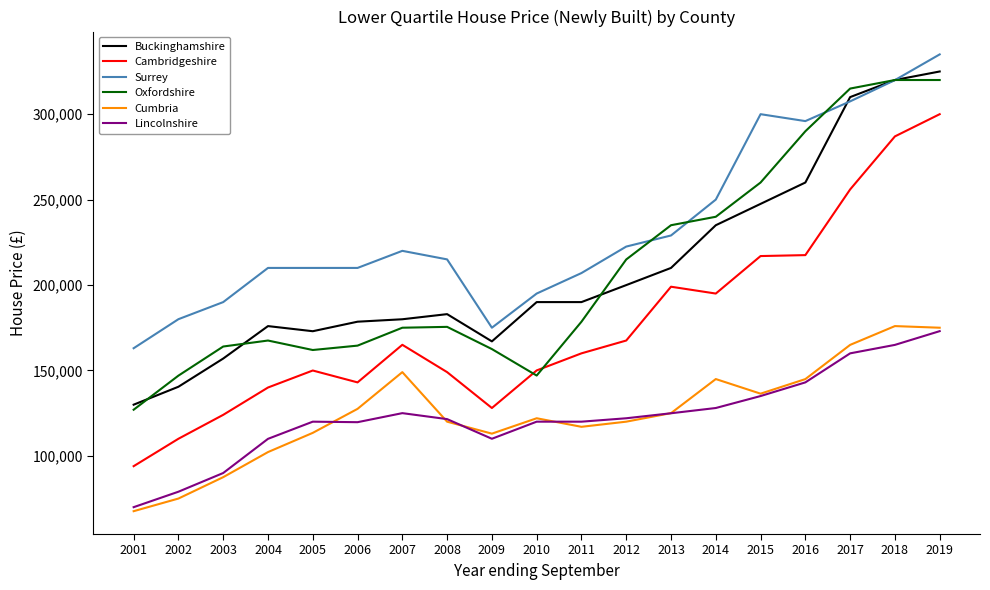

What is the sum of all Lincolnshire values?

2335900.0